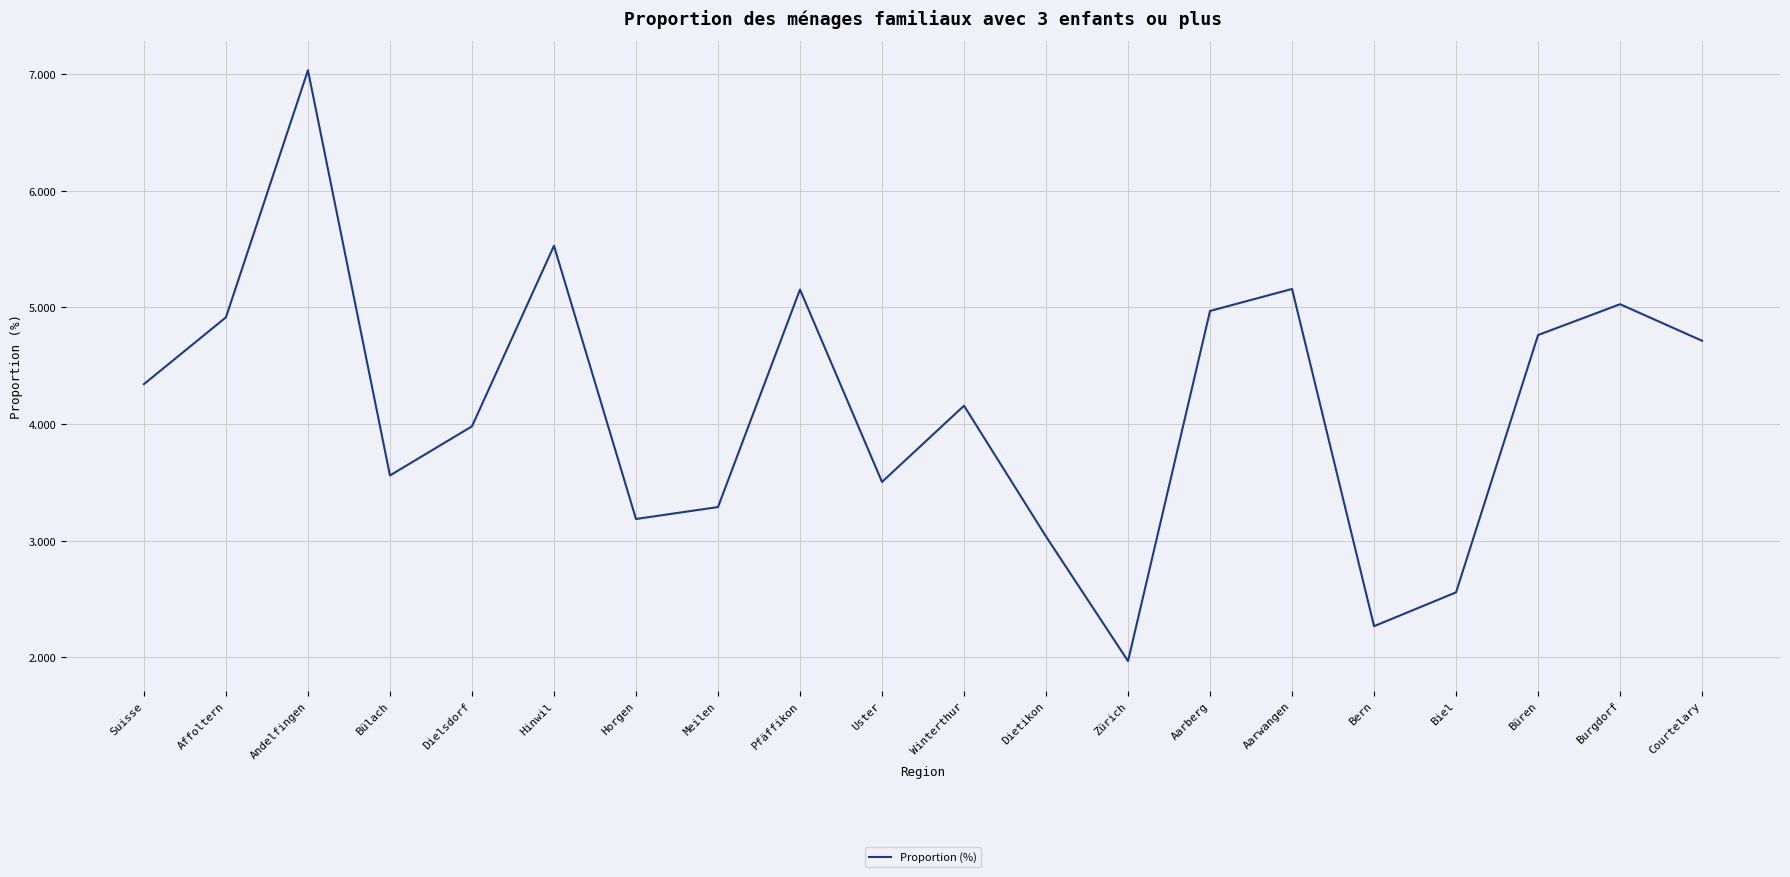

What is the difference between the values at Dietikon and Hinwil?

2.5